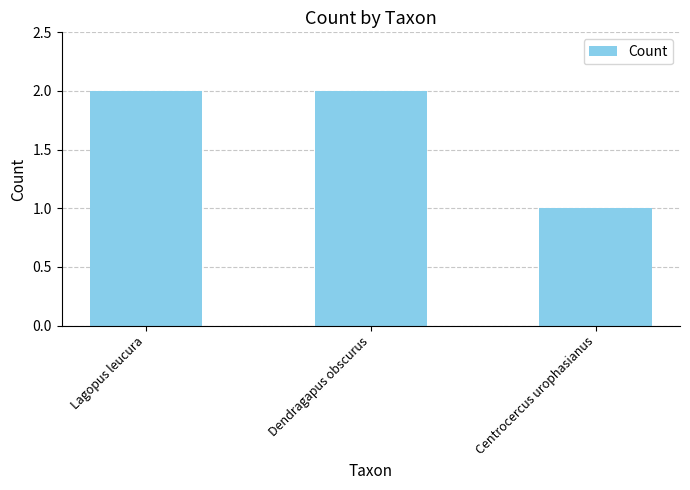

The chart shows a value of 1 at Centrocercus urophasianus. True or false?

True